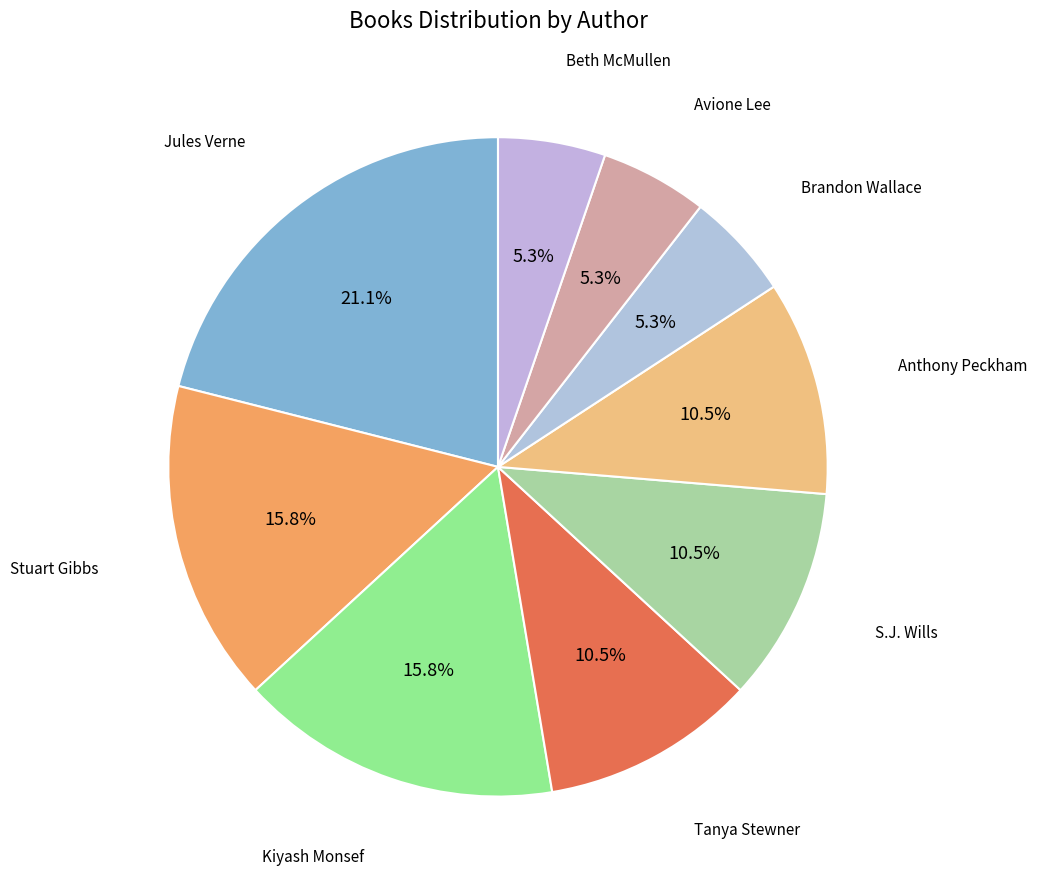

To the nearest percent, what is the average slice percentage?

11%